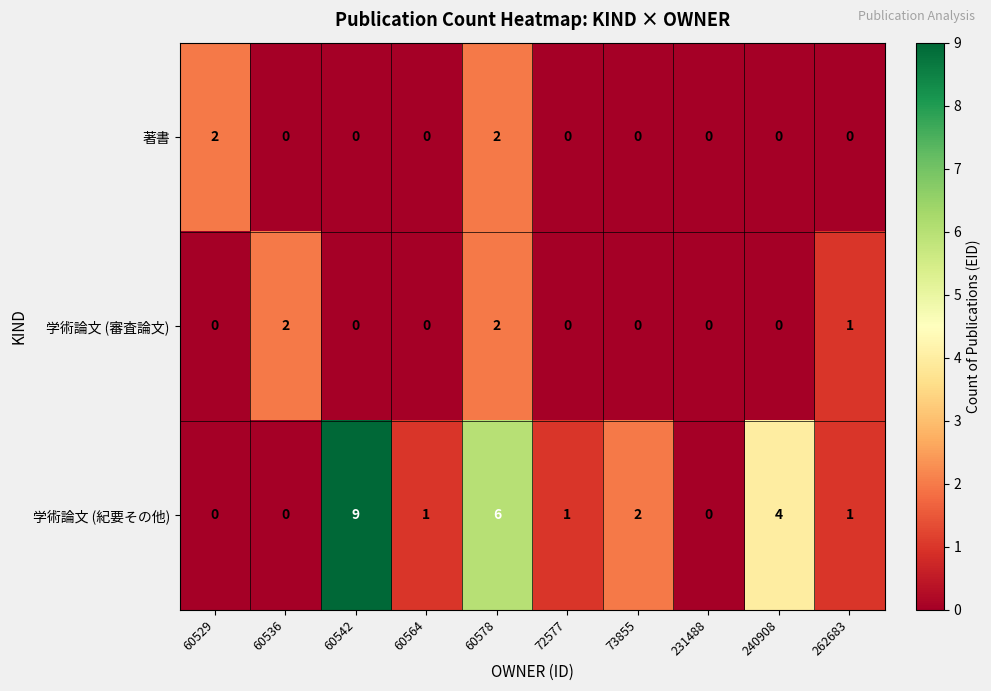

What is the spread (max minus min) of values at 240908?

4